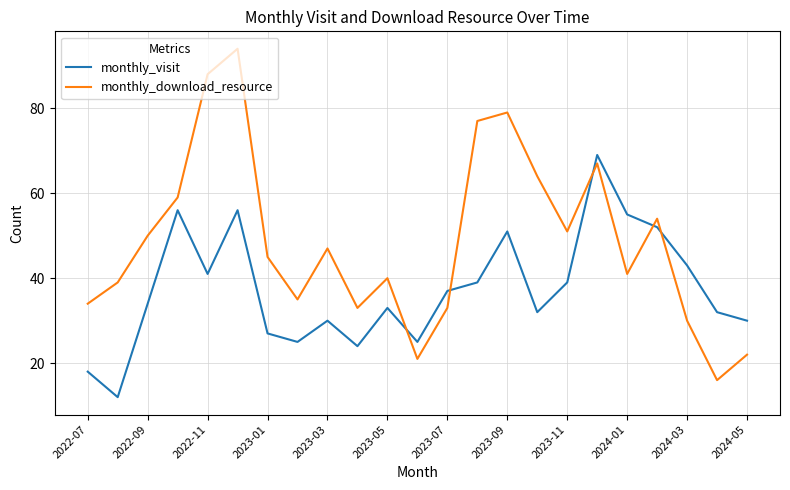

Which series has the largest total across all categories?

monthly_download_resource